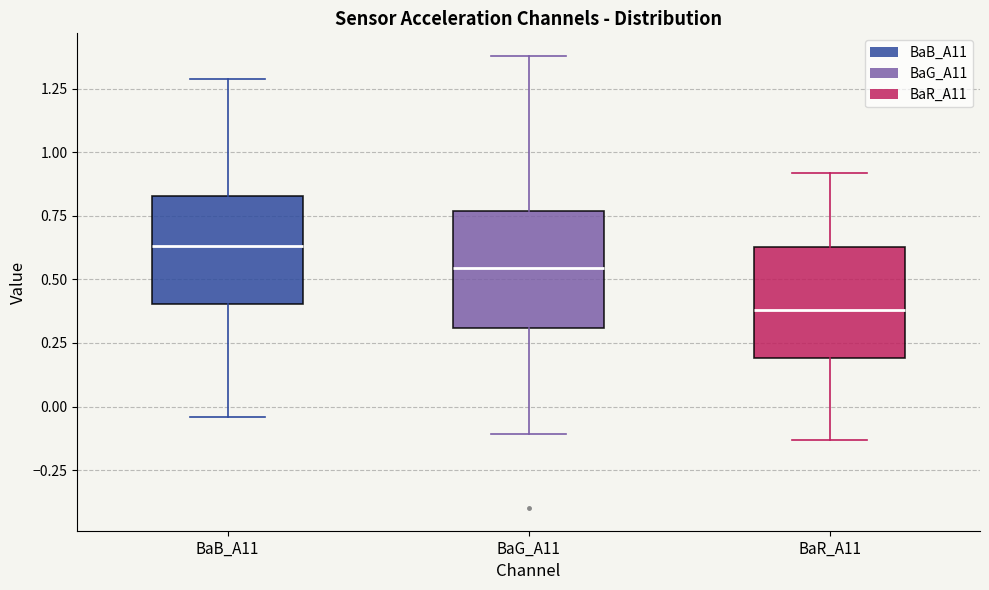

Where does the upper whisker of the box for BaG_A11 end on the y-axis? The values are not printed on the chart, so give them approximately, as read against the axis.

1.40